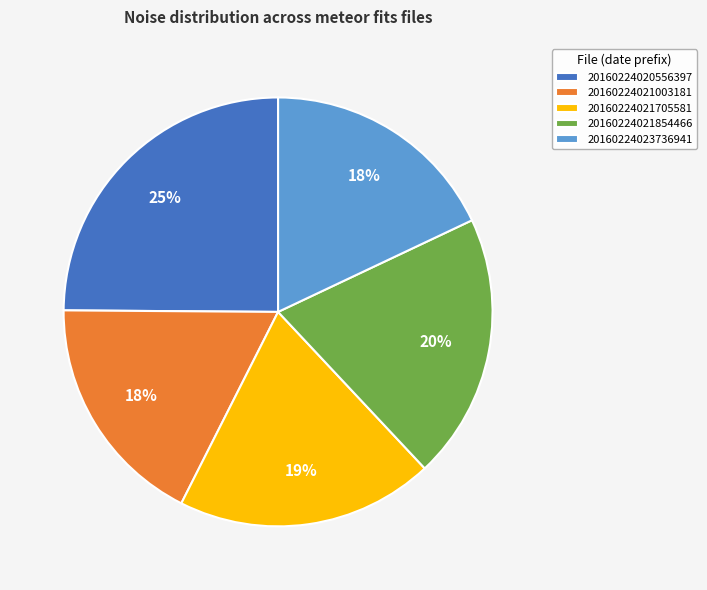

Is 20160224021705581 the majority of the pie?

No